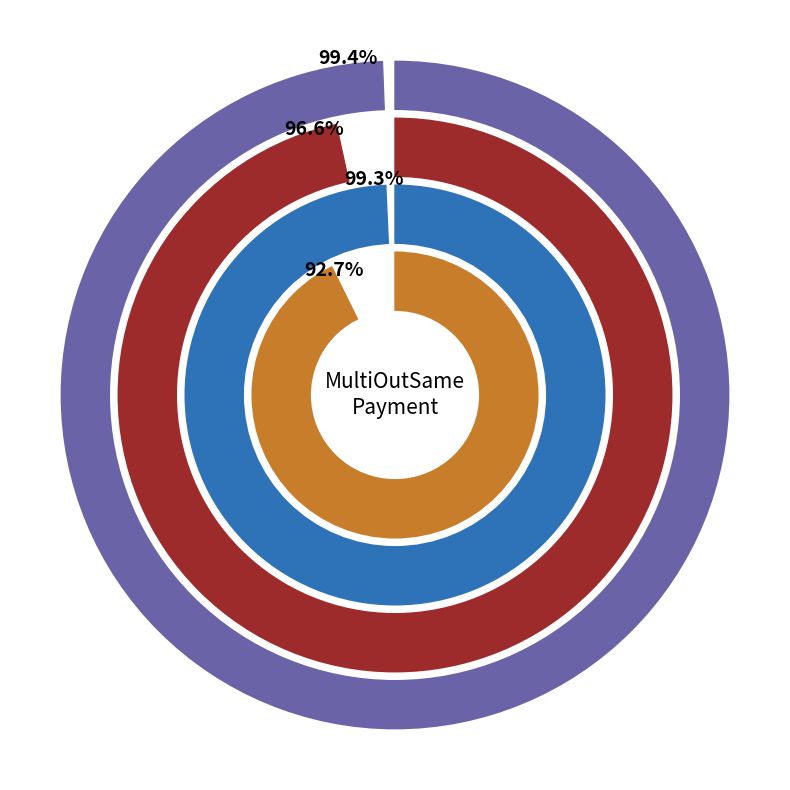

Is 4455 the majority of the pie?

No